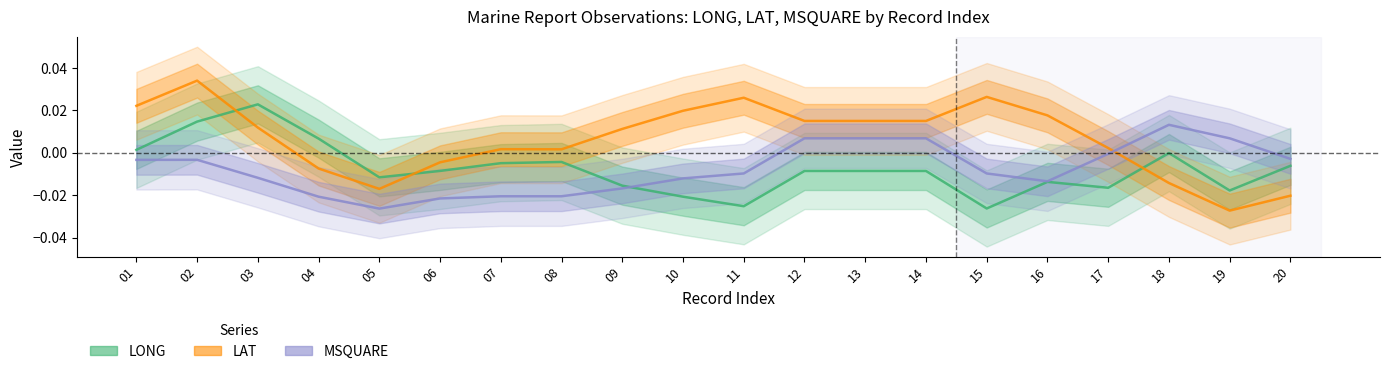

How many values in LAT are below zero?

6